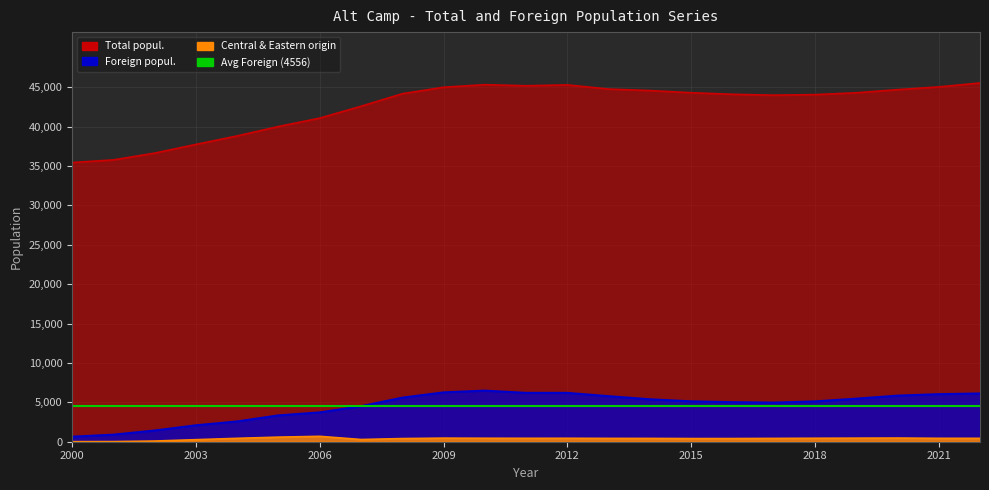

True or false: Central and Eastern origin and Foreign popul. cross at least once.

False